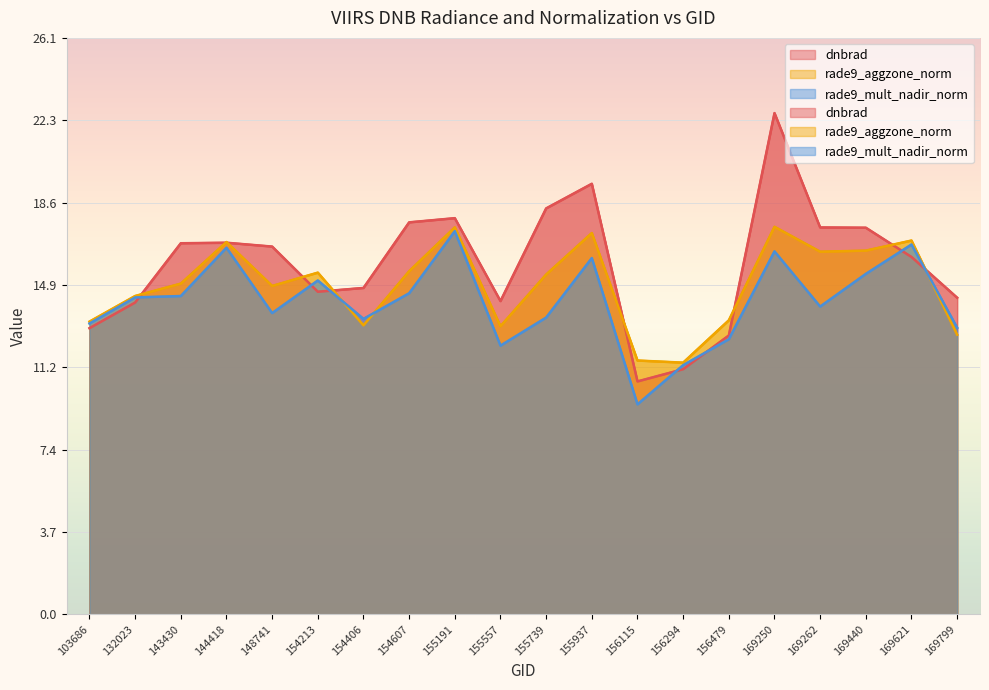

What is the maximum value shown in the chart?

22.7